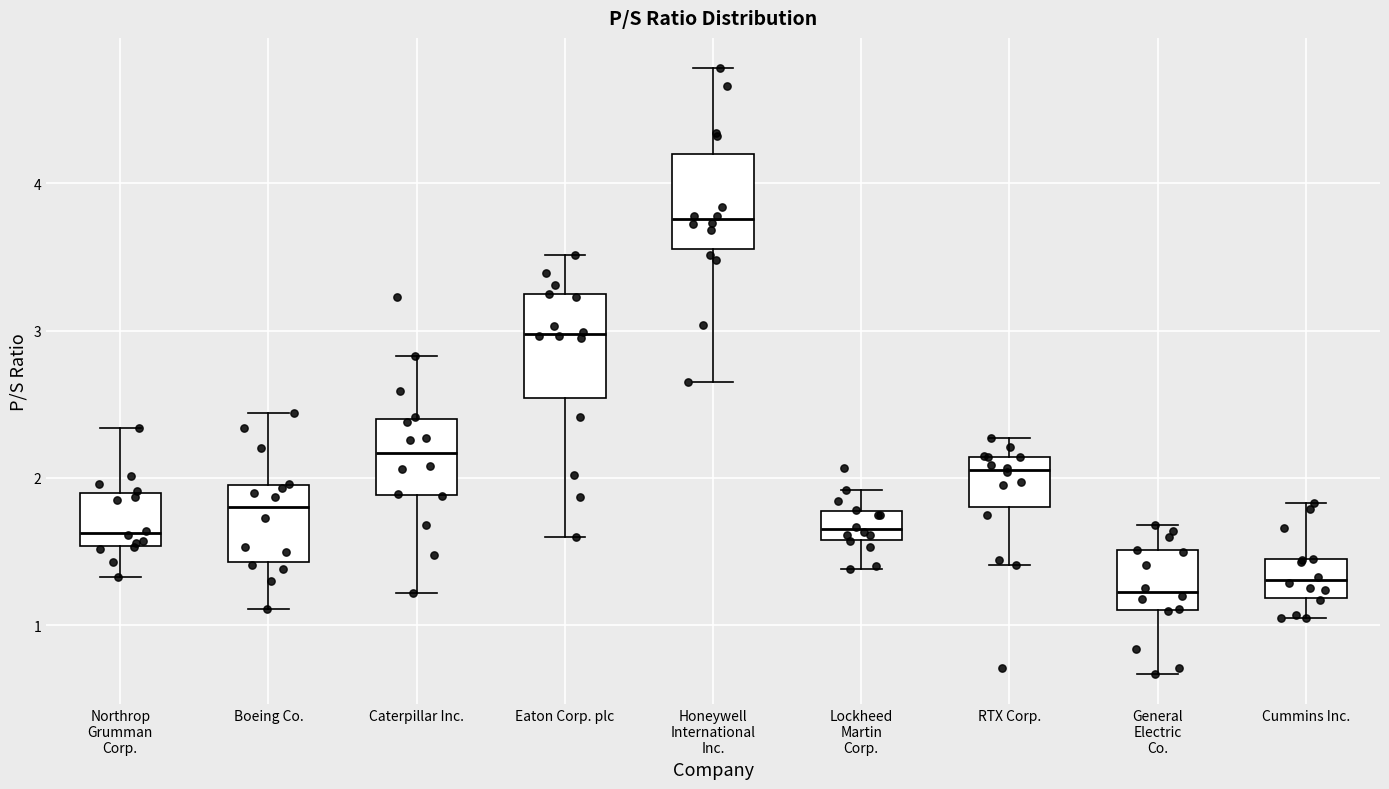

Reading left to right, read every box against the y-axis: the position of its median line, the range the box covers, and the ends of its whiskers. The values are not printed on the chart, so give them approximately, as read against the axis.

Northrop Grumman Corp.: median 1.6, box 1.5 to 1.9, whiskers 1.3 to 2.3
Boeing Co.: median 1.8, box 1.4 to 2.0, whiskers 1.1 to 2.4
Caterpillar Inc.: median 2.2, box 1.9 to 2.4, whiskers 1.2 to 2.8
Eaton Corp. plc: median 3.0, box 2.5 to 3.2, whiskers 1.6 to 3.5
Honeywell International Inc.: median 3.8, box 3.6 to 4.2, whiskers 2.7 to 4.8
Lockheed Martin Corp.: median 1.7, box 1.6 to 1.8, whiskers 1.4 to 1.9
RTX Corp.: median 2.1 (just below the box's upper edge), box 1.8 to 2.1, whiskers 1.4 to 2.3
General Electric Co.: median 1.2, box 1.1 to 1.5, whiskers 0.7 to 1.7
Cummins Inc.: median 1.3, box 1.2 to 1.4, whiskers 1.1 to 1.8